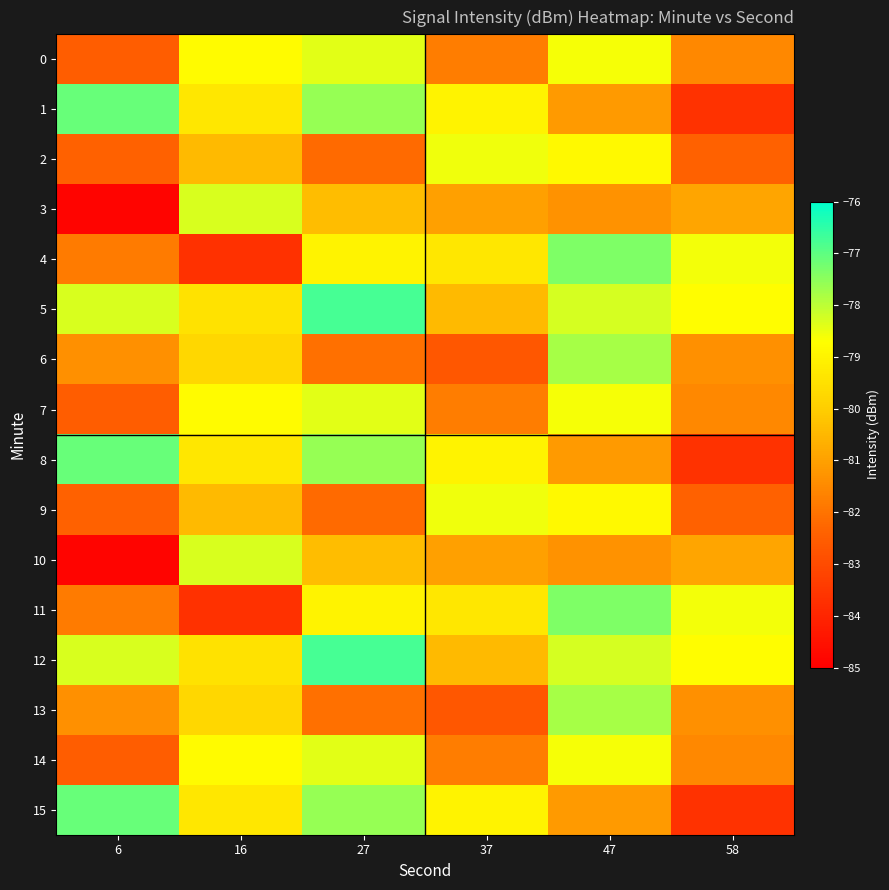

Which has a higher value, 6 or 47?

47